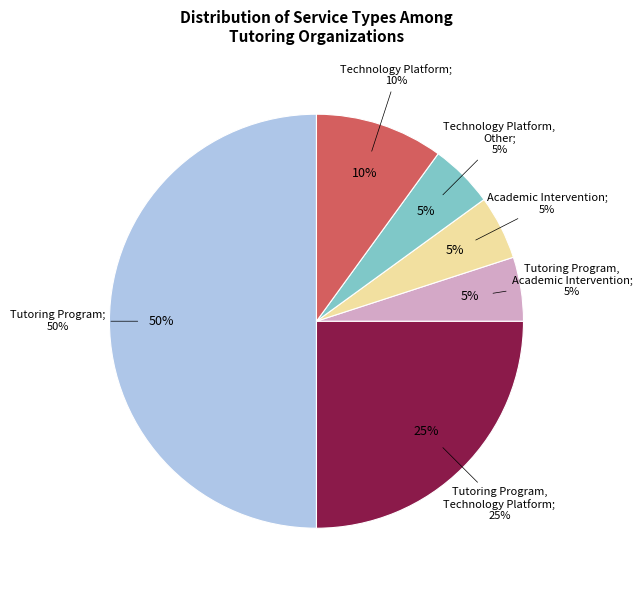

Is Tutoring Program the majority of the pie?

No